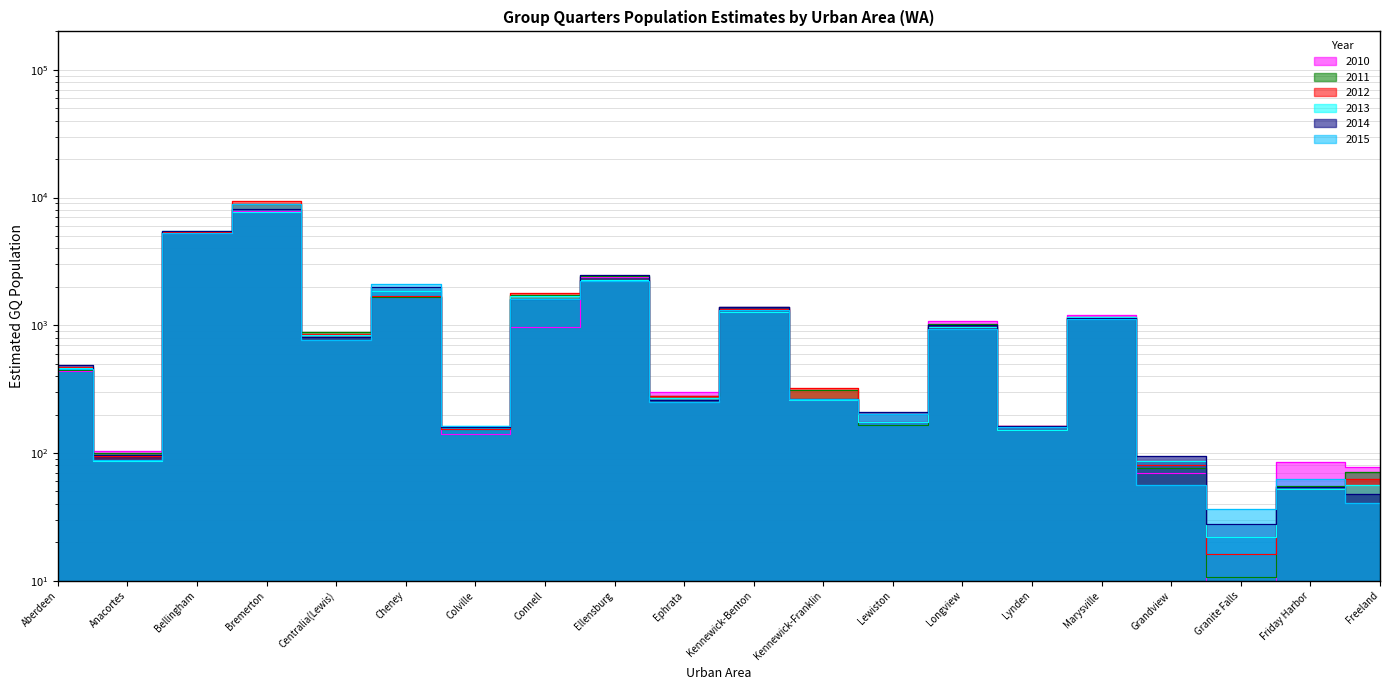

True or false: 2012 and 2013 cross at least once.

True